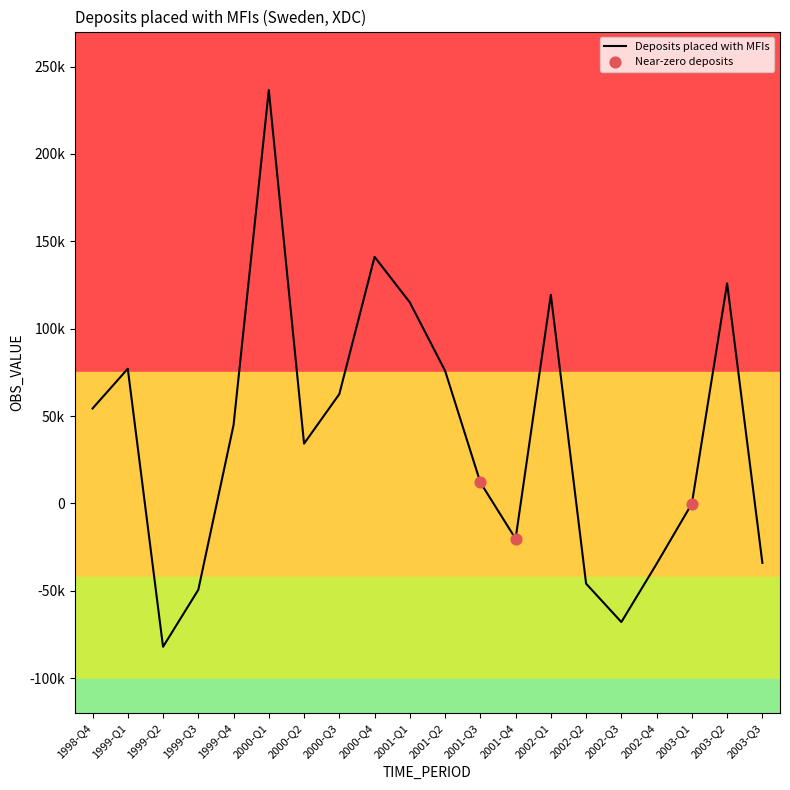

What is the change in value from 1999-Q2 to 2003-Q1?

+81922